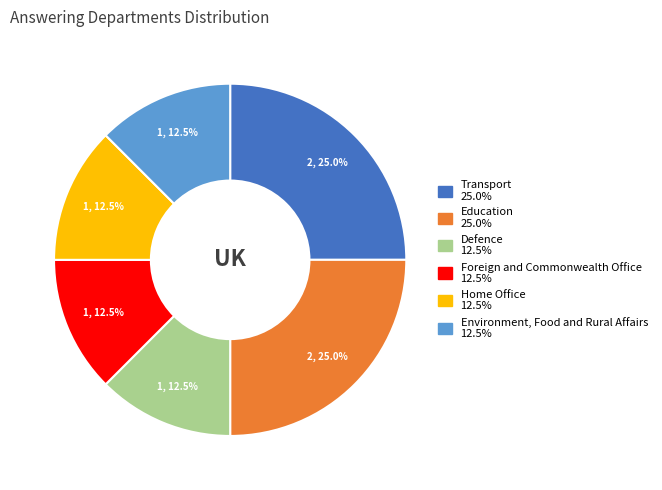

The Environment, Food and Rural Affairs slice represents 18% of the pie. True or false?

False